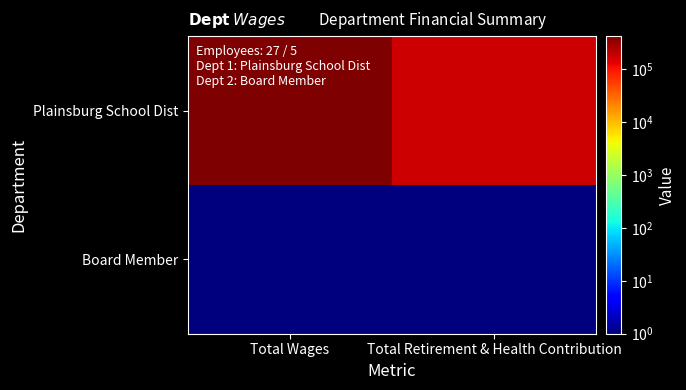

Which series changed the most between Total Wages and Total Retirement & Health Contribution?

Plainsburg School Dist